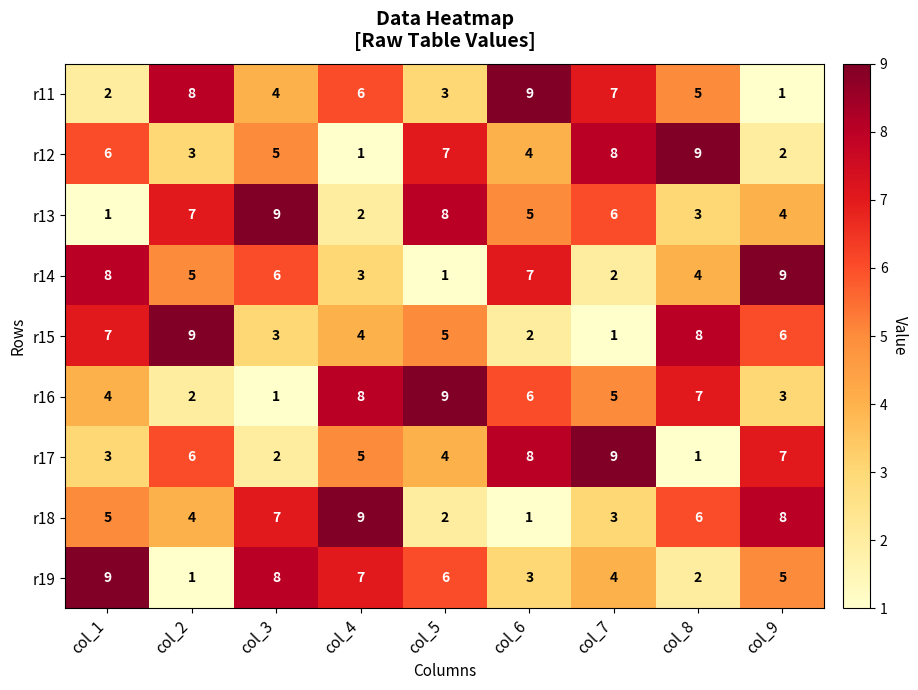

Is it true that r14 equals 4 at col_3?

False